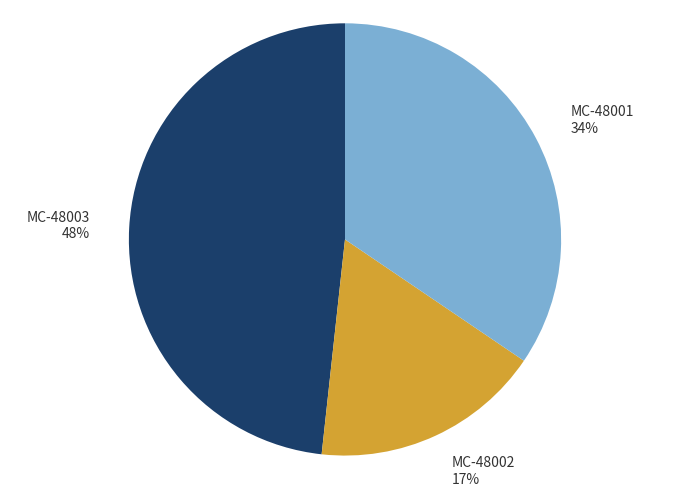

Rank the categories by value from lowest to highest.

MC-48002, MC-48001, MC-48003